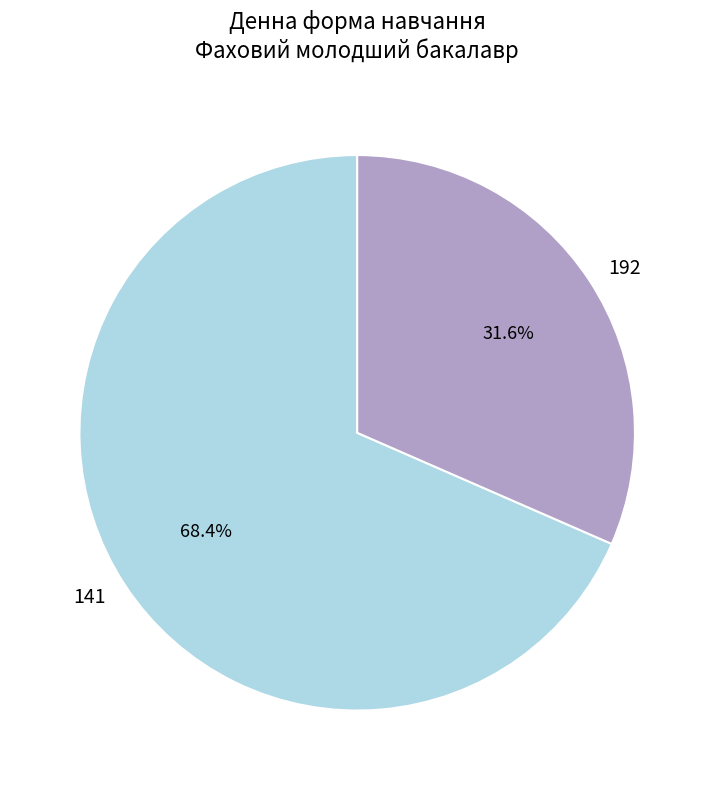

To the nearest percent, what is the combined percentage of 192 and 141?

100%